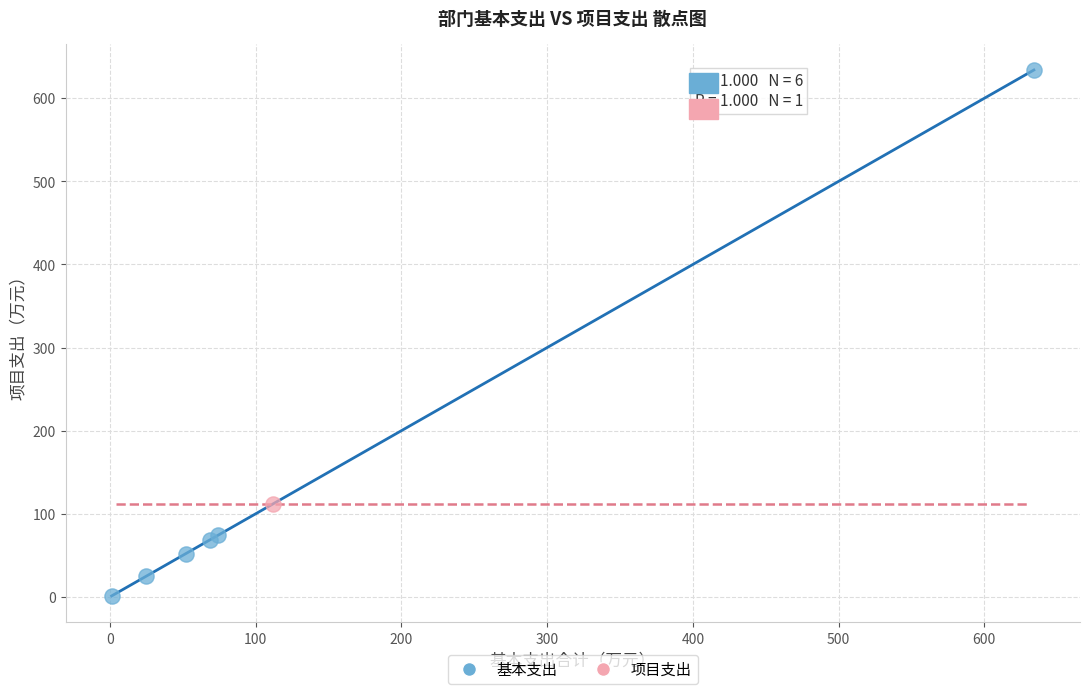

What are all the series names shown in the legend?

基本支出, 项目支出